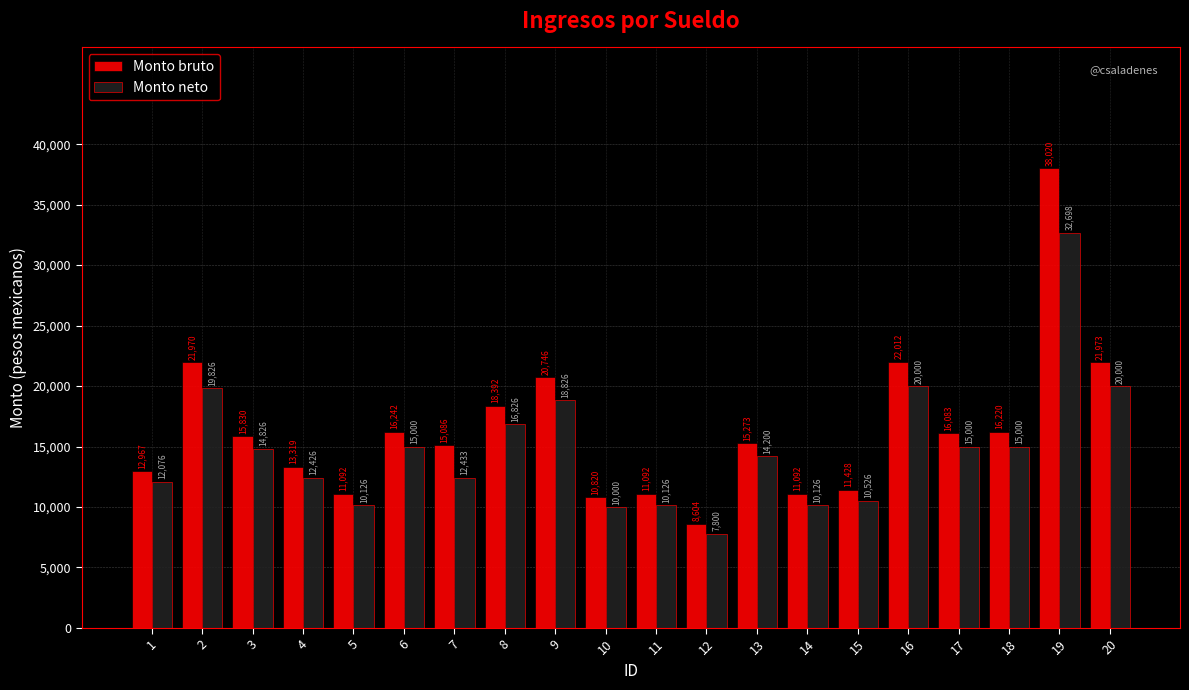

What is the difference between the Monto neto values at 2 and 11?

9700.0